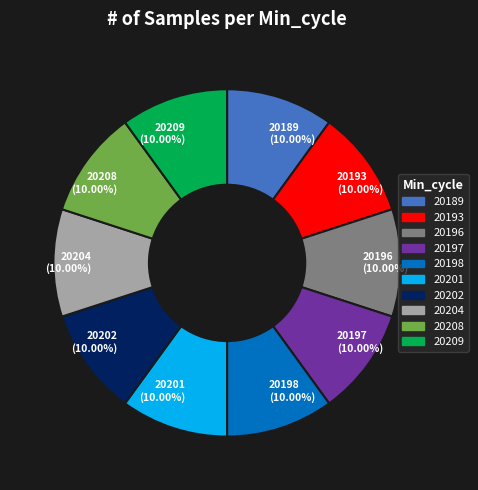

Does 20198 account for over 50% of the chart?

No